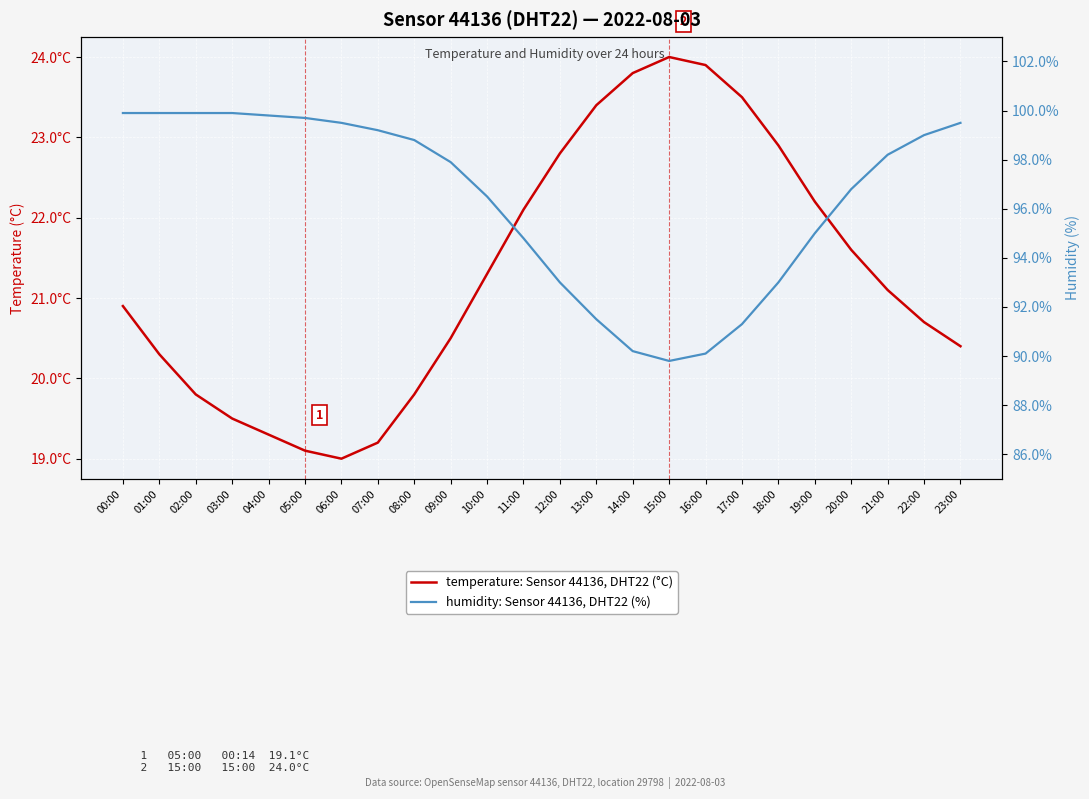

What is the highest value of the humidity: Sensor 44136, DHT22 (%) series?

99.9